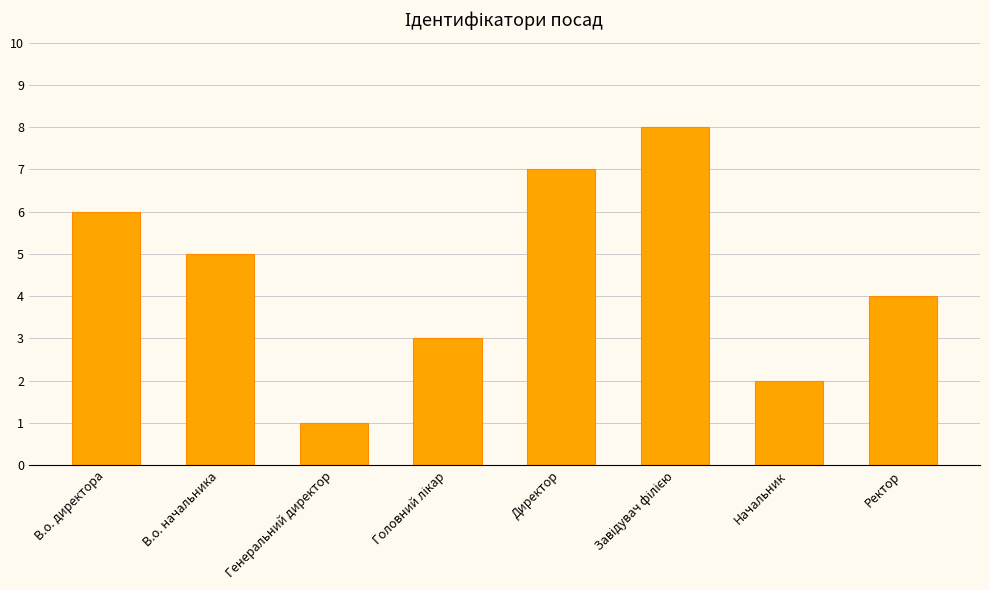

How many values are between 3 and 7?

5